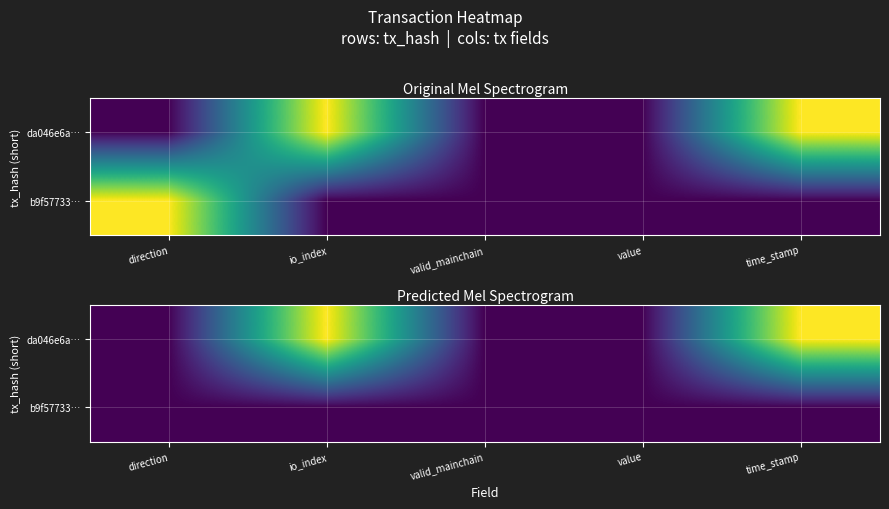

The da046e6a… series shows 0 at valid_mainchain. True or false?

True